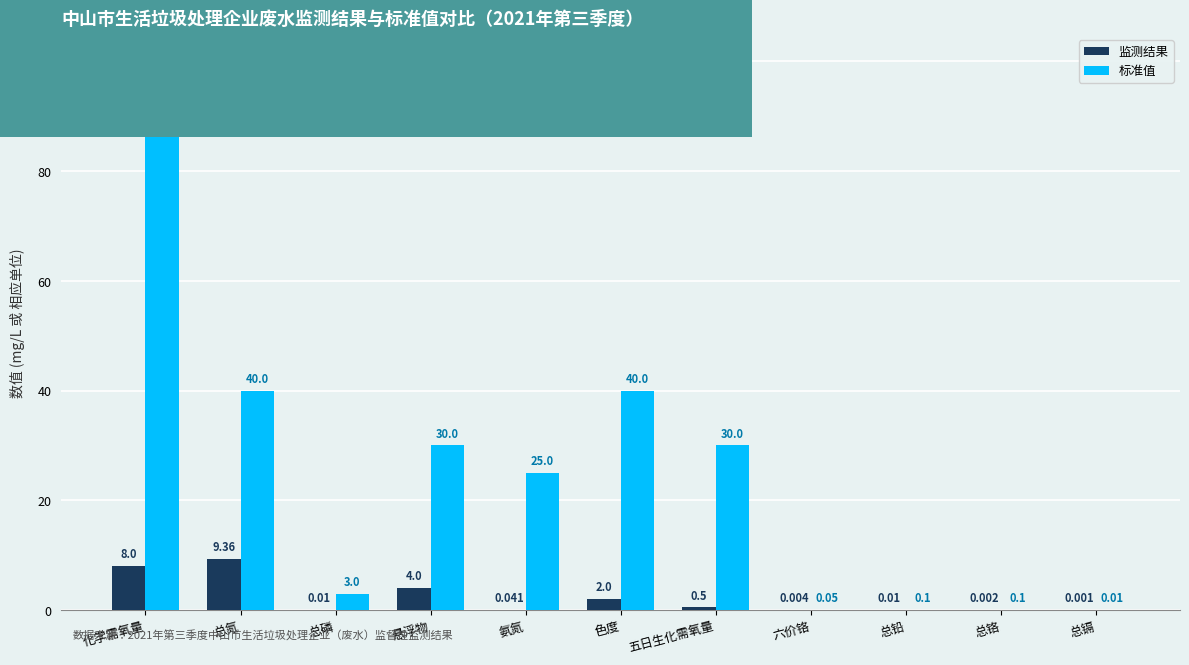

Is it true that 标准值 equals 30.0 at 五日生化需氧量?

True